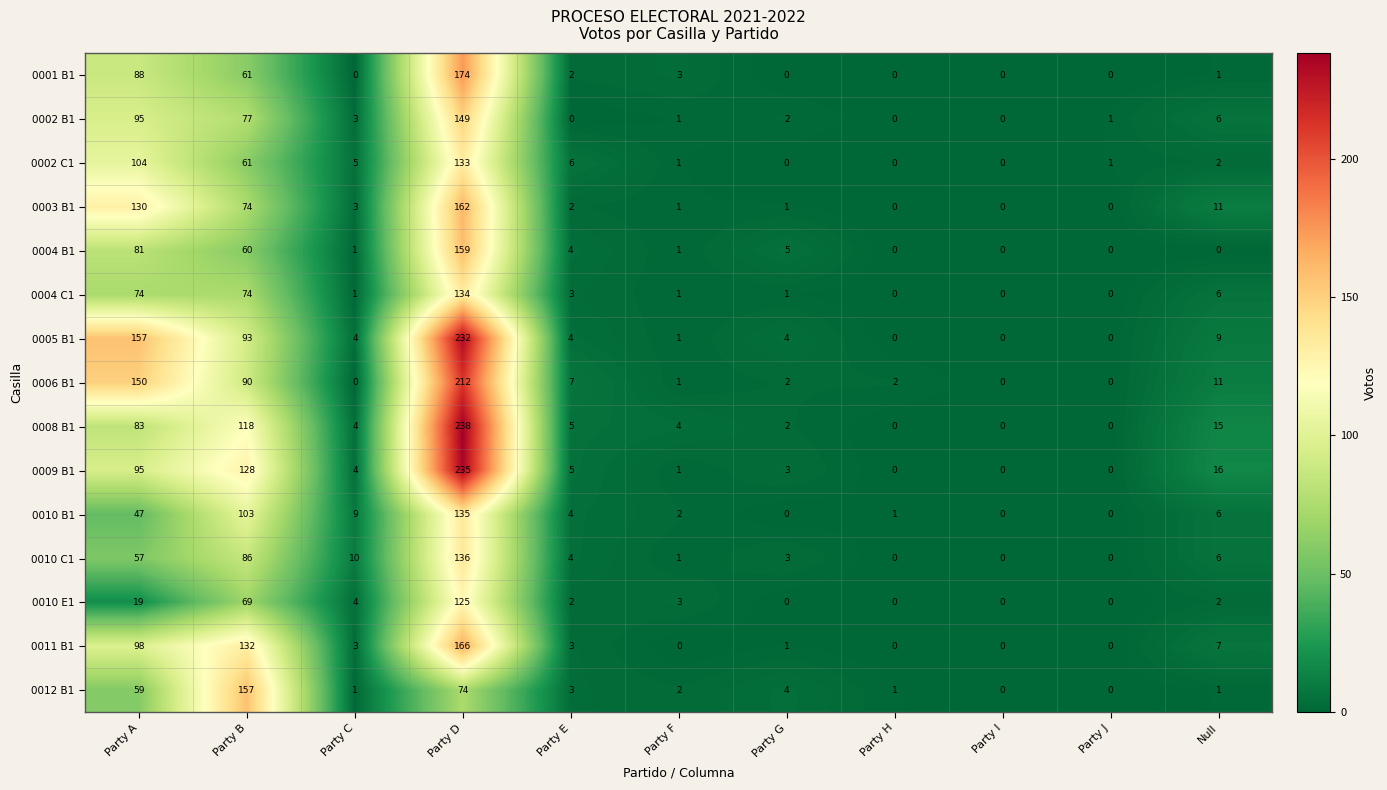

What is the difference between the 0003 B1 values at Party A and Party F?

129